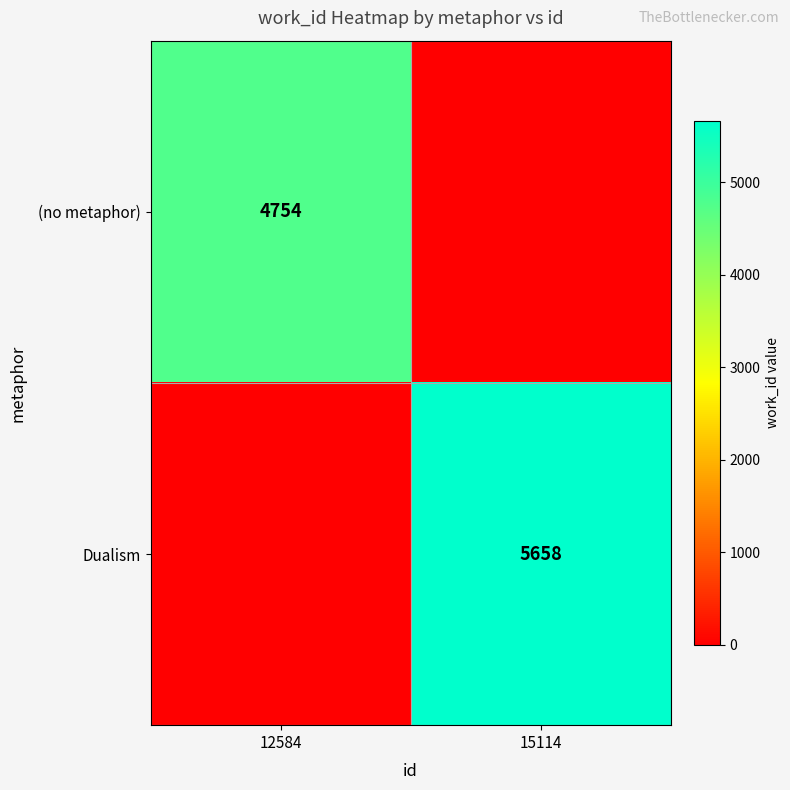

The value of (no metaphor) at 12584 is 4754. True or false?

True